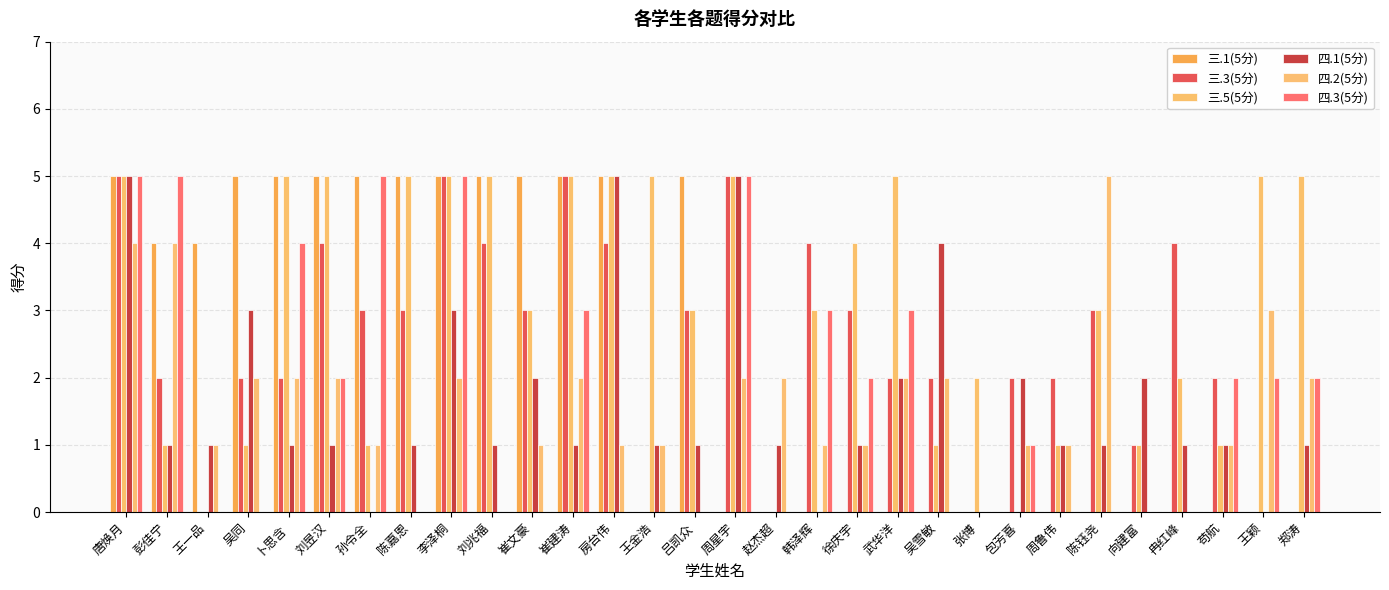

Reading right to left, extract all data points from this chart.

三.1(5分): 郑涛=0	王颖=0	苟航=0	冉红峰=0	向建富=0	陈钰尧=0	周鲁伟=0	包芳喜=0	张博=0	吴雪敏=0	武华洋=0	徐庆宇=0	韩泽辉=0	赵杰超=0	周星宇=0	吕凯众=5	王金浩=0	房台伟=5	崔建涛=5	崔文豪=5	刘兆福=5	李泽桐=5	陈嘉恩=5	孙令全=5	刘昱汉=5	卜思含=5	吴同=5	王一品=4	彭佳宁=4	唐焕月=5
三.3(5分): 郑涛=0	王颖=0	苟航=2	冉红峰=4	向建富=1	陈钰尧=3	周鲁伟=2	包芳喜=2	张博=0	吴雪敏=2	武华洋=2	徐庆宇=3	韩泽辉=4	赵杰超=0	周星宇=5	吕凯众=3	王金浩=0	房台伟=4	崔建涛=5	崔文豪=3	刘兆福=4	李泽桐=5	陈嘉恩=3	孙令全=3	刘昱汉=4	卜思含=2	吴同=2	王一品=0	彭佳宁=2	唐焕月=5
三.5(5分): 郑涛=5	王颖=5	苟航=1	冉红峰=2	向建富=1	陈钰尧=3	周鲁伟=1	包芳喜=0	张博=2	吴雪敏=1	武华洋=5	徐庆宇=4	韩泽辉=3	赵杰超=0	周星宇=5	吕凯众=3	王金浩=5	房台伟=5	崔建涛=5	崔文豪=3	刘兆福=5	李泽桐=5	陈嘉恩=5	孙令全=1	刘昱汉=5	卜思含=5	吴同=1	王一品=0	彭佳宁=1	唐焕月=5
四.1(5分): 郑涛=1	王颖=0	苟航=1	冉红峰=1	向建富=2	陈钰尧=1	周鲁伟=1	包芳喜=2	张博=0	吴雪敏=4	武华洋=2	徐庆宇=1	韩泽辉=0	赵杰超=1	周星宇=5	吕凯众=1	王金浩=1	房台伟=5	崔建涛=1	崔文豪=2	刘兆福=1	李泽桐=3	陈嘉恩=1	孙令全=0	刘昱汉=1	卜思含=1	吴同=3	王一品=1	彭佳宁=1	唐焕月=5
四.2(5分): 郑涛=2	王颖=3	苟航=1	冉红峰=0	向建富=0	陈钰尧=5	周鲁伟=1	包芳喜=1	张博=0	吴雪敏=2	武华洋=2	徐庆宇=1	韩泽辉=1	赵杰超=2	周星宇=2	吕凯众=0	王金浩=1	房台伟=1	崔建涛=2	崔文豪=1	刘兆福=0	李泽桐=2	陈嘉恩=0	孙令全=1	刘昱汉=2	卜思含=2	吴同=2	王一品=1	彭佳宁=4	唐焕月=4
四.3(5分): 郑涛=2	王颖=2	苟航=2	冉红峰=0	向建富=0	陈钰尧=0	周鲁伟=0	包芳喜=1	张博=0	吴雪敏=0	武华洋=3	徐庆宇=2	韩泽辉=3	赵杰超=0	周星宇=5	吕凯众=0	王金浩=0	房台伟=0	崔建涛=3	崔文豪=0	刘兆福=0	李泽桐=5	陈嘉恩=0	孙令全=5	刘昱汉=2	卜思含=4	吴同=0	王一品=0	彭佳宁=5	唐焕月=5